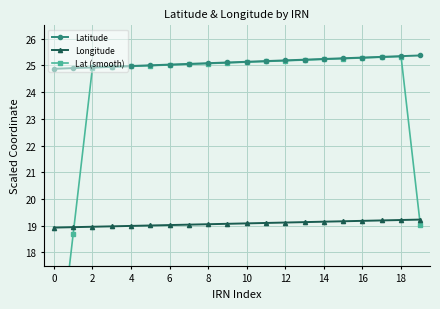

How many values in the Longitude series are below 19?

5